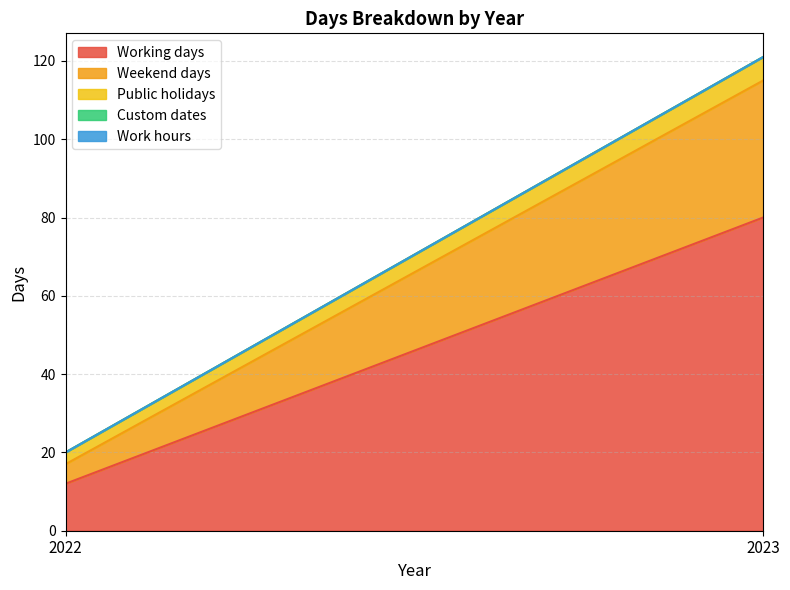

What is the sum of all Public holidays values?

9